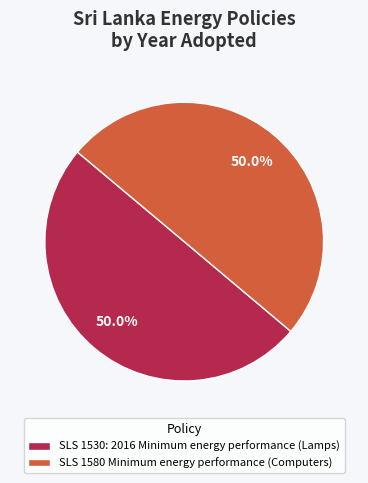

What is the ratio of the value at SLS 1530: 2016 Minimum energy performance (Lamps) to the value at SLS 1580 Minimum energy performance (Computers)?

1.0